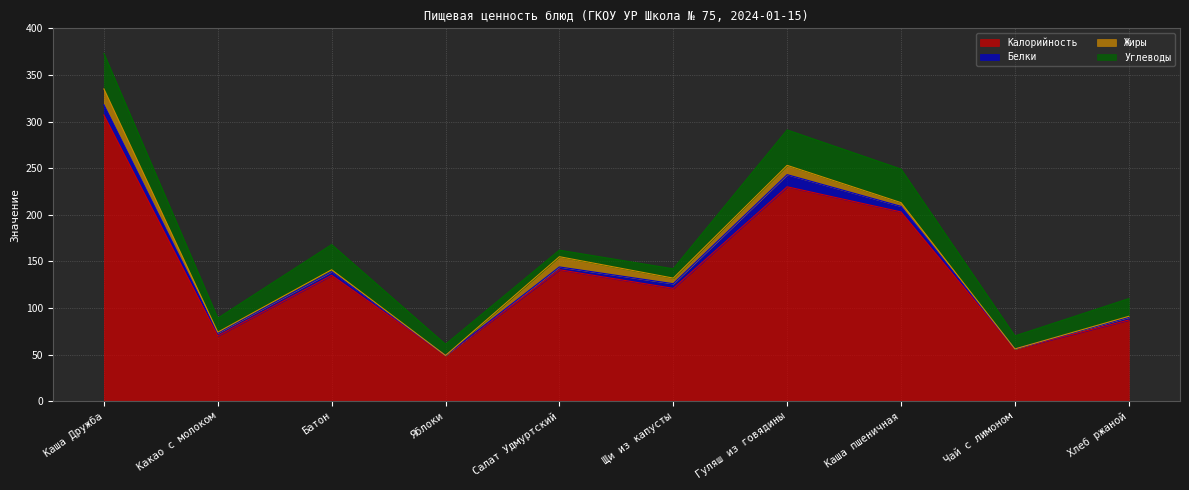

What is the difference between the maximum and minimum values in the Белки series?

13